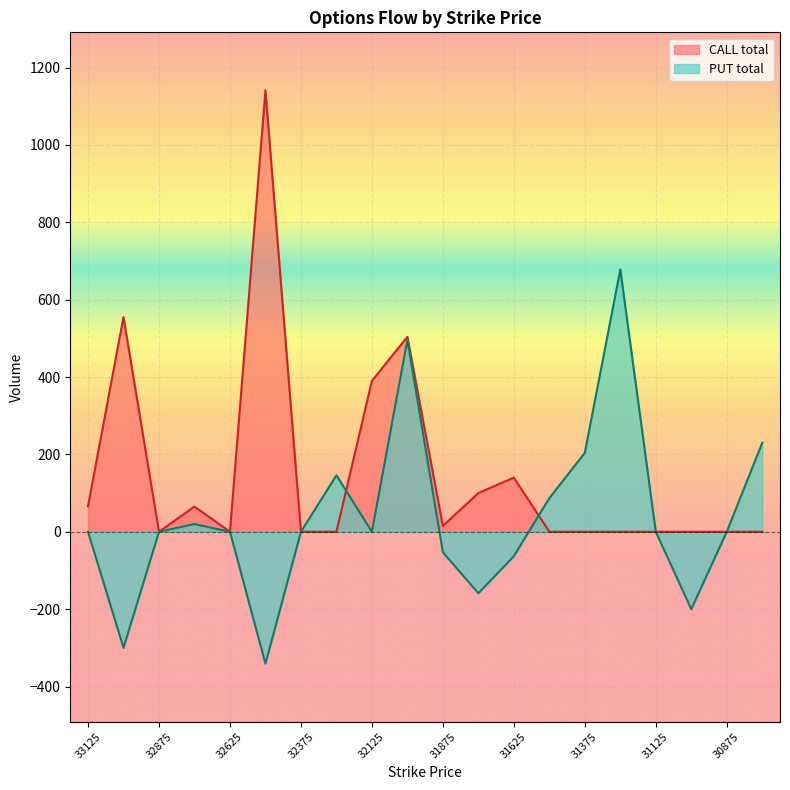

In PUT total, how many points are higher than both neighbors (excluding endpoints)?

4